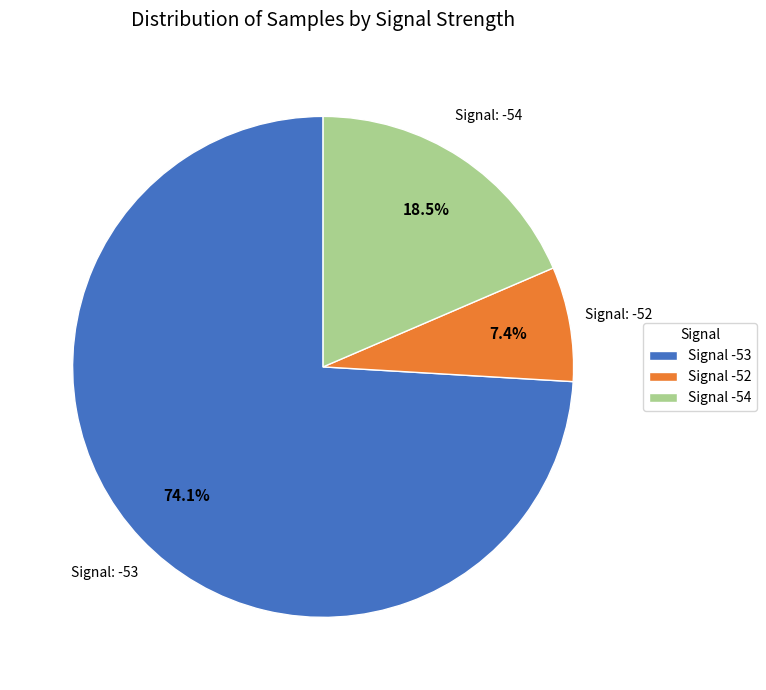

Do Signal -54 and Signal -53 together represent more than half of the pie?

Yes